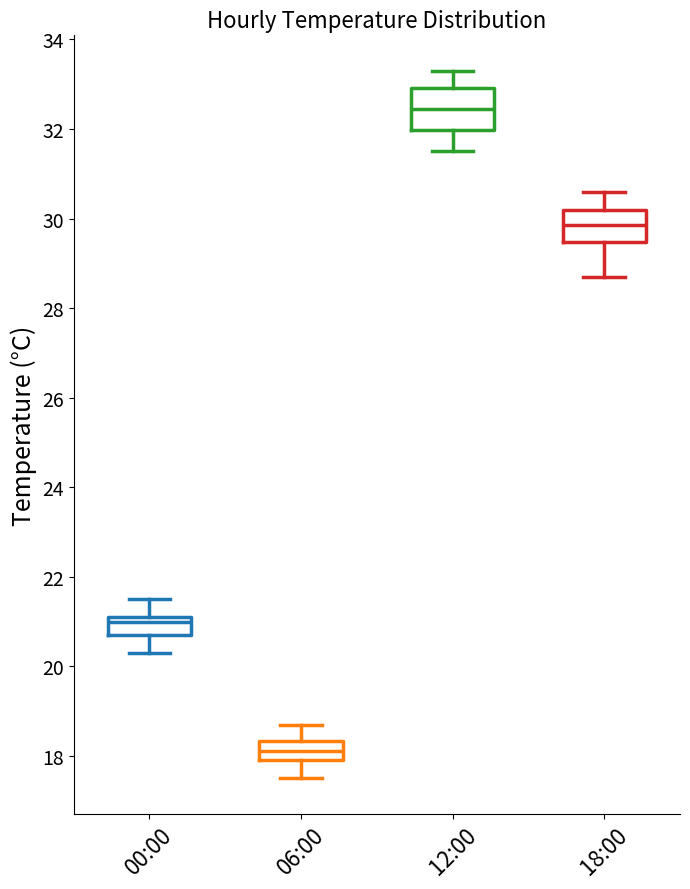

Reading left to right, read every box against the y-axis: the position of its median line, the range the box covers, and the ends of its whiskers. The values are not printed on the chart, so give them approximately, as read against the axis.

00:00: median 21.0, box 20.8 to 21.2, whiskers 20.4 to 21.6
06:00: median 18.2, box 18.0 to 18.4, whiskers 17.6 to 18.8
12:00: median 32.4, box 32.0 to 33.0, whiskers 31.6 to 33.4
18:00: median 29.8, box 29.4 to 30.2, whiskers 28.8 to 30.6